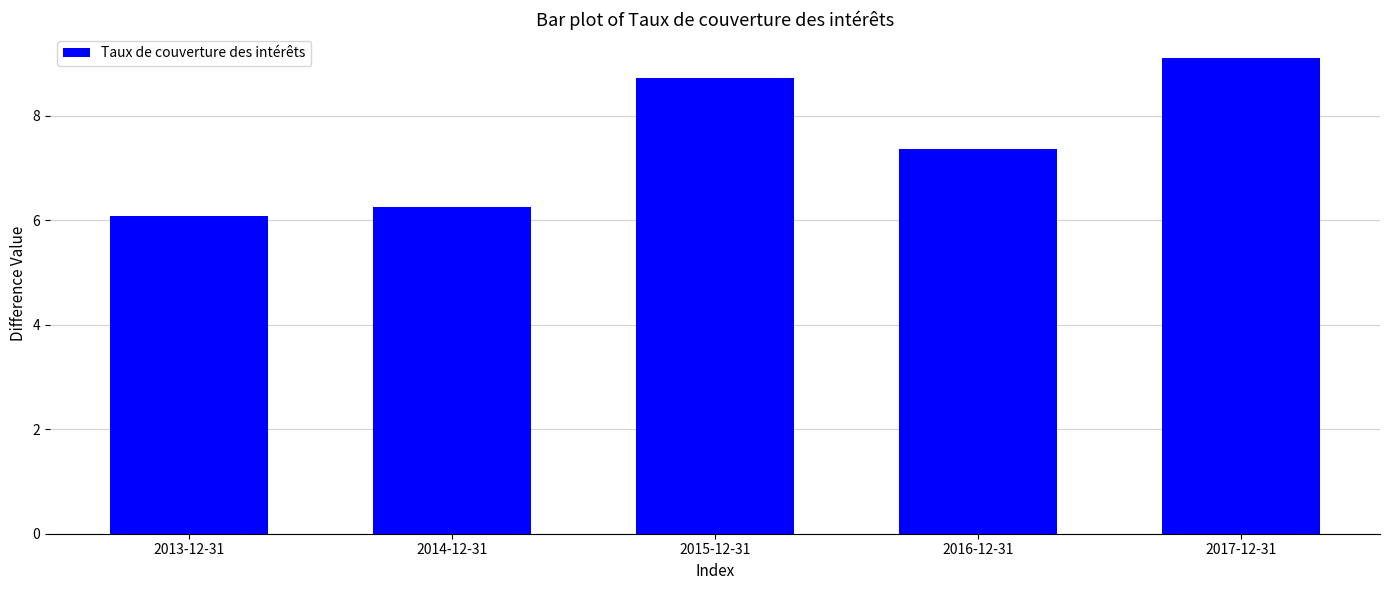

List the labels in order of value, smallest first.

2013-12-31, 2014-12-31, 2016-12-31, 2015-12-31, 2017-12-31